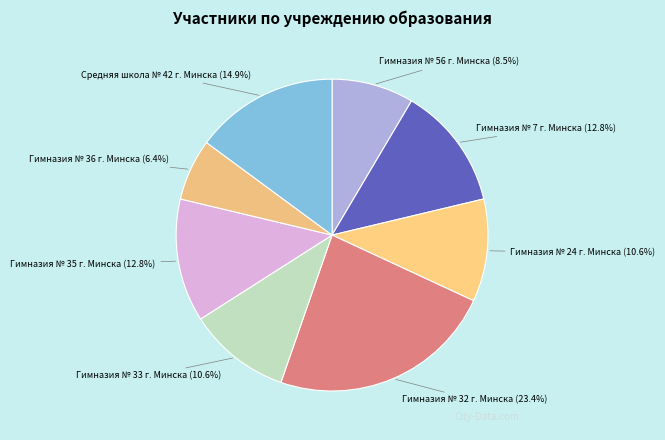

Which has a higher value, Гимназия № 56 г. Минска or Гимназия № 24 г. Минска?

Гимназия № 24 г. Минска